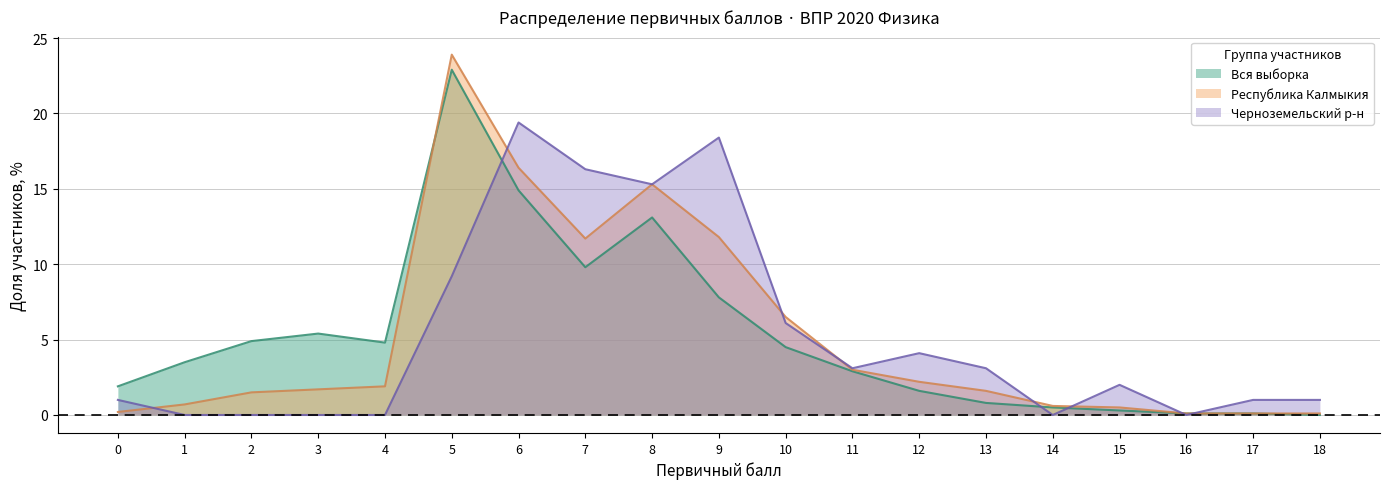

The Республика Калмыкия series shows 3.2 at 7. True or false?

False